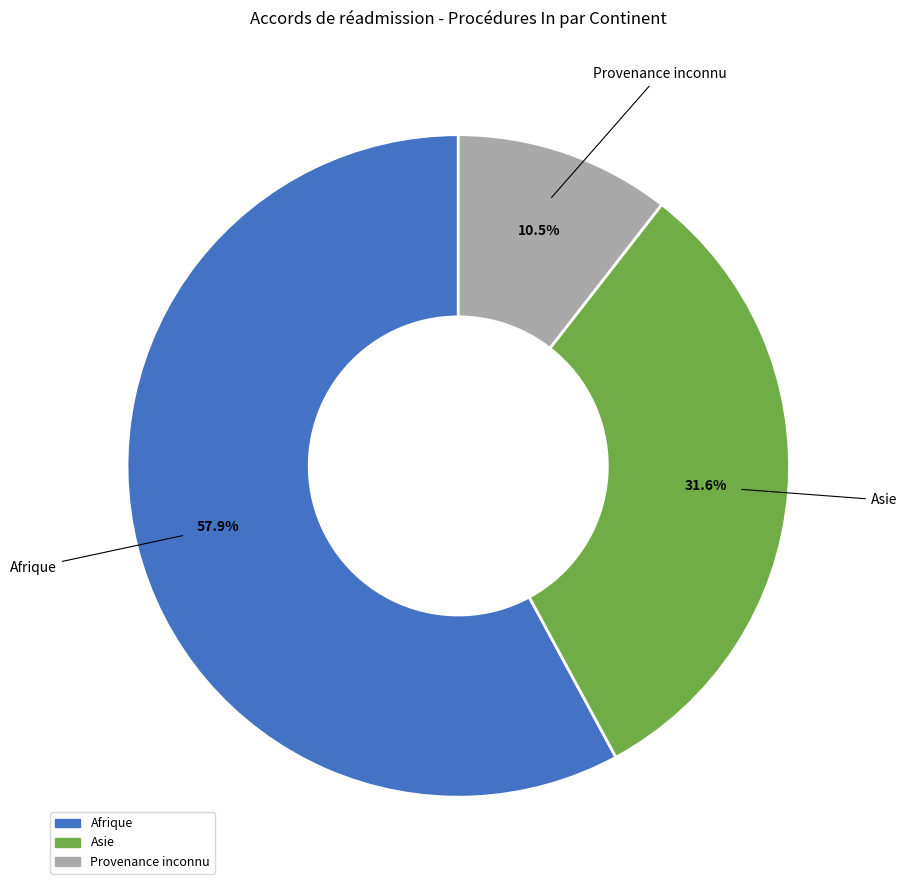

Count the number of slices in the pie.

3